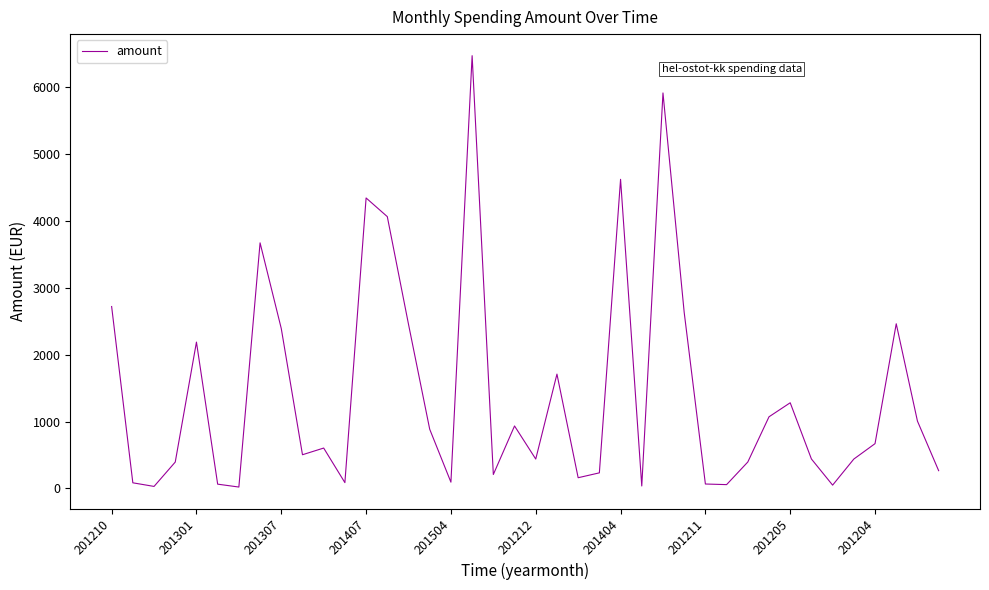

What is the difference between the maximum and minimum values?

6451.0